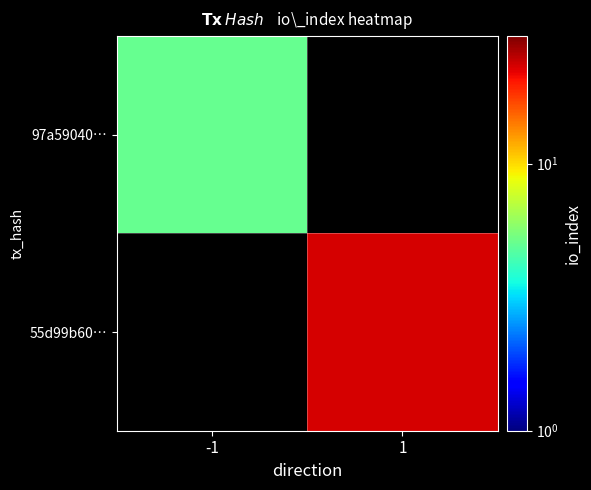

At how many categories does at least one series exceed 16?

1